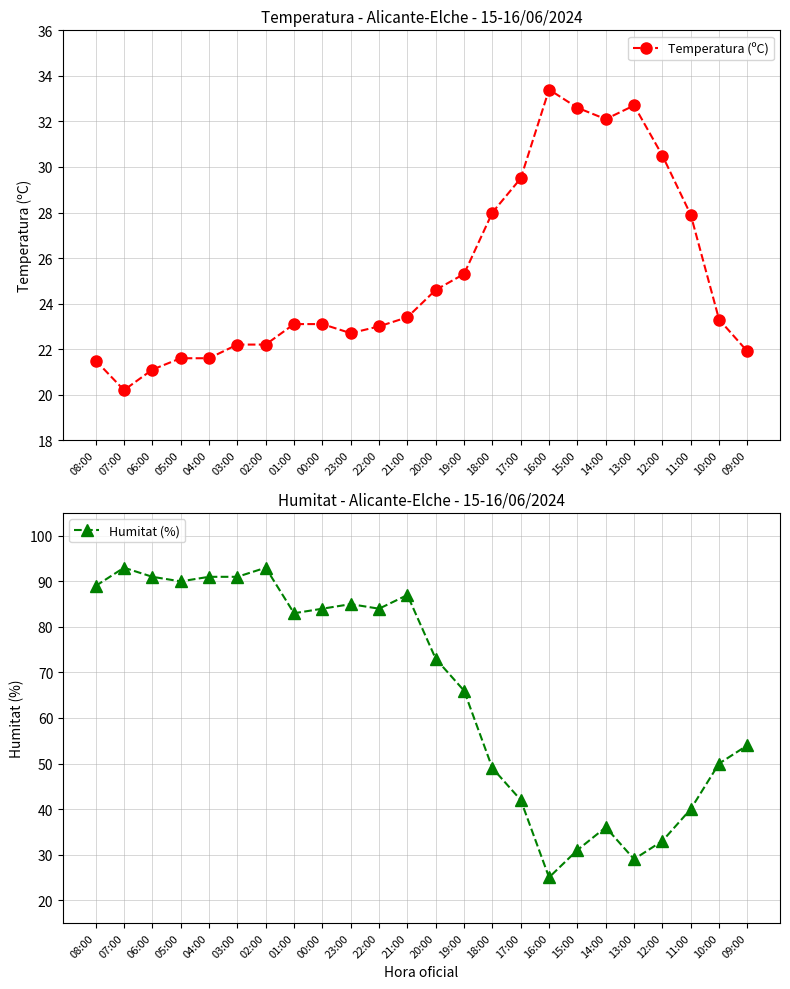

What are all the series names shown in the legend?

Temperatura (ºC), Humitat (%)